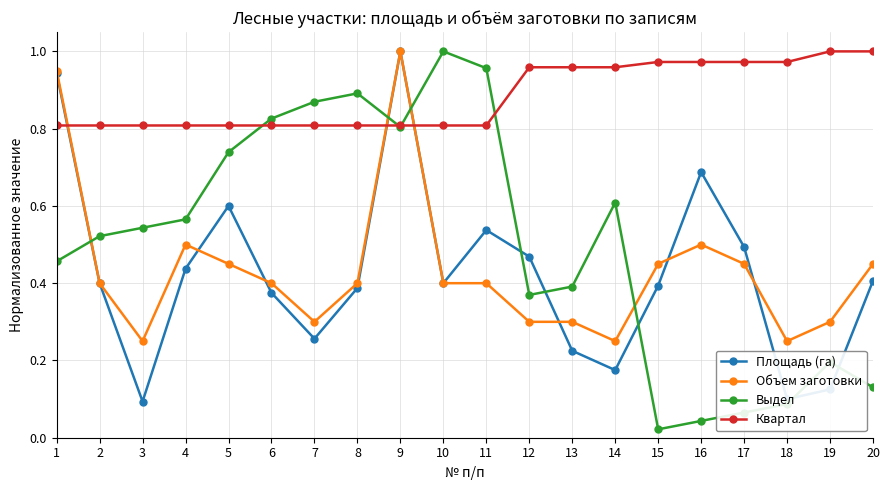

After their last crossing, which series has the higher values: Квартал or Объем заготовки?

Квартал